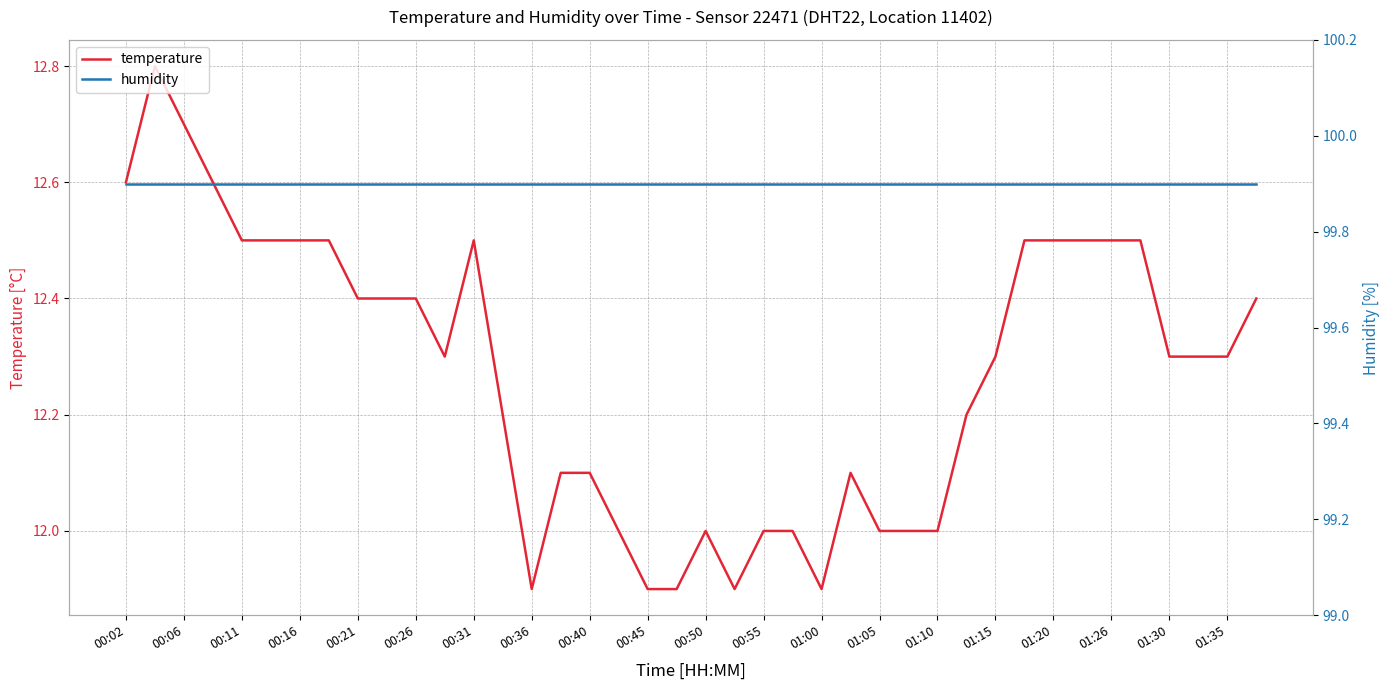

At how many categories does at least one series exceed 65?

40